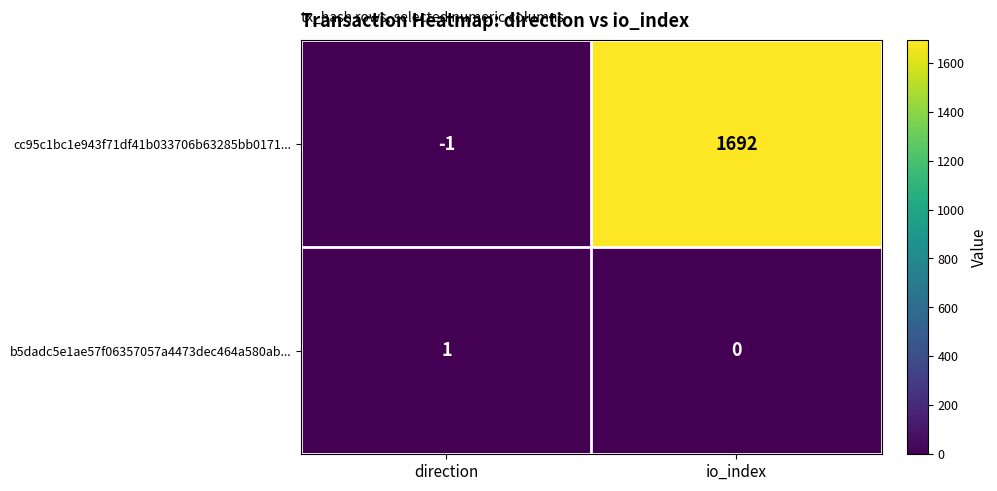

List the series in order of their overall mean, lowest first.

b5dadc5e1ae57f06357057a4473dec464a580ab..., cc95c1bc1e943f71df41b033706b63285bb0171...